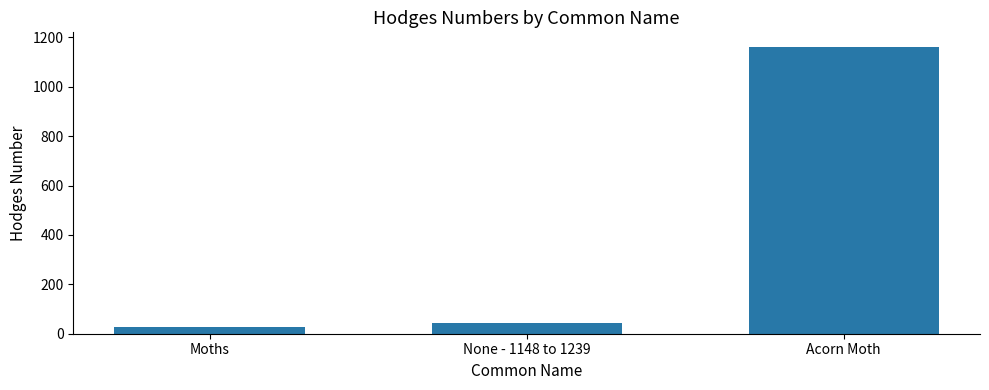

Reading left to right, list all the values displayed in this chart.

Moths=29.0	None - 1148 to 1239=42.1	Acorn Moth=1162.0